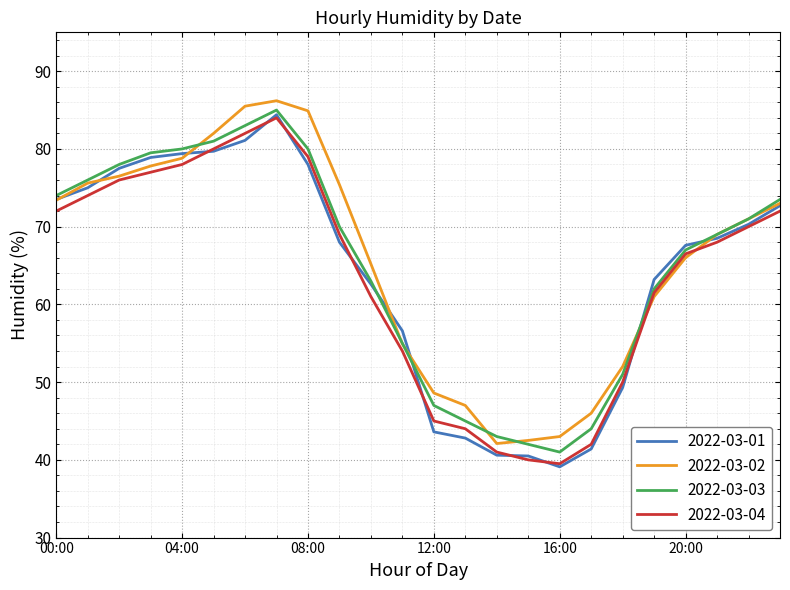

What is the minimum value shown in the chart?

39.1